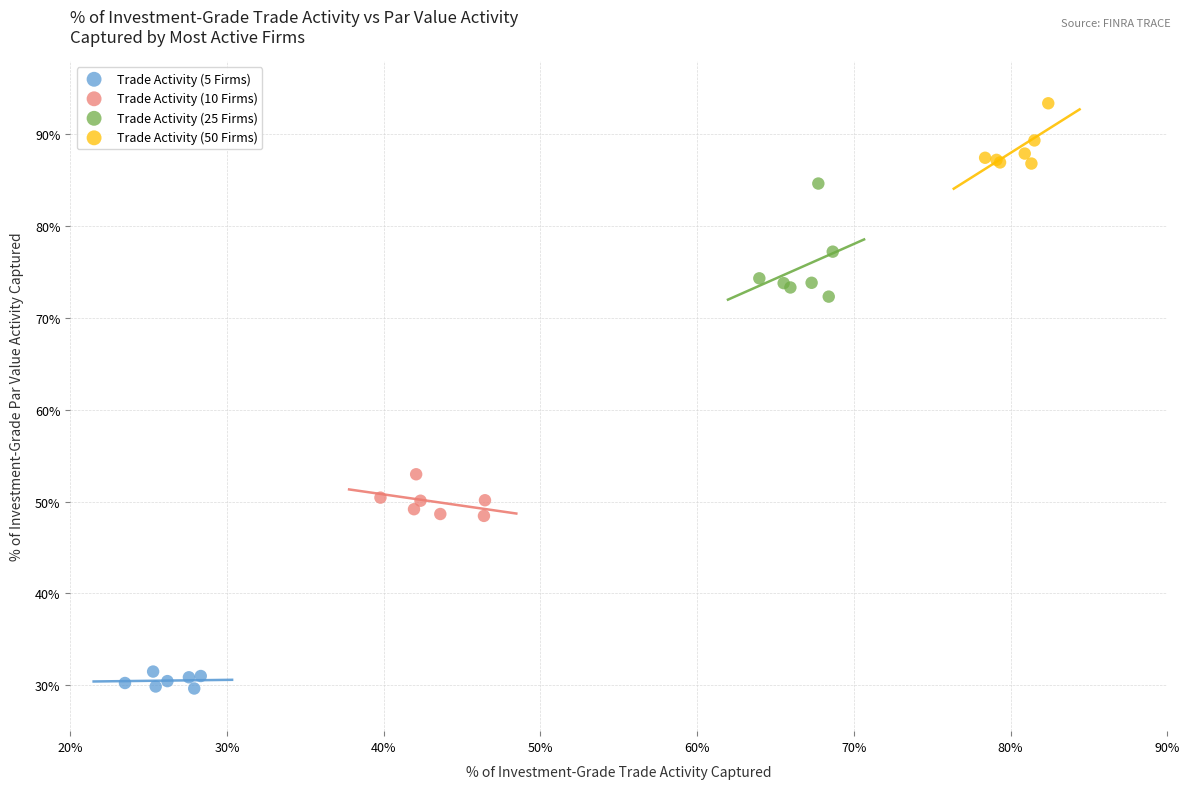

What are all the series names shown in the legend?

Trade Activity (5 Firms), Trade Activity (10 Firms), Trade Activity (25 Firms), Trade Activity (50 Firms)